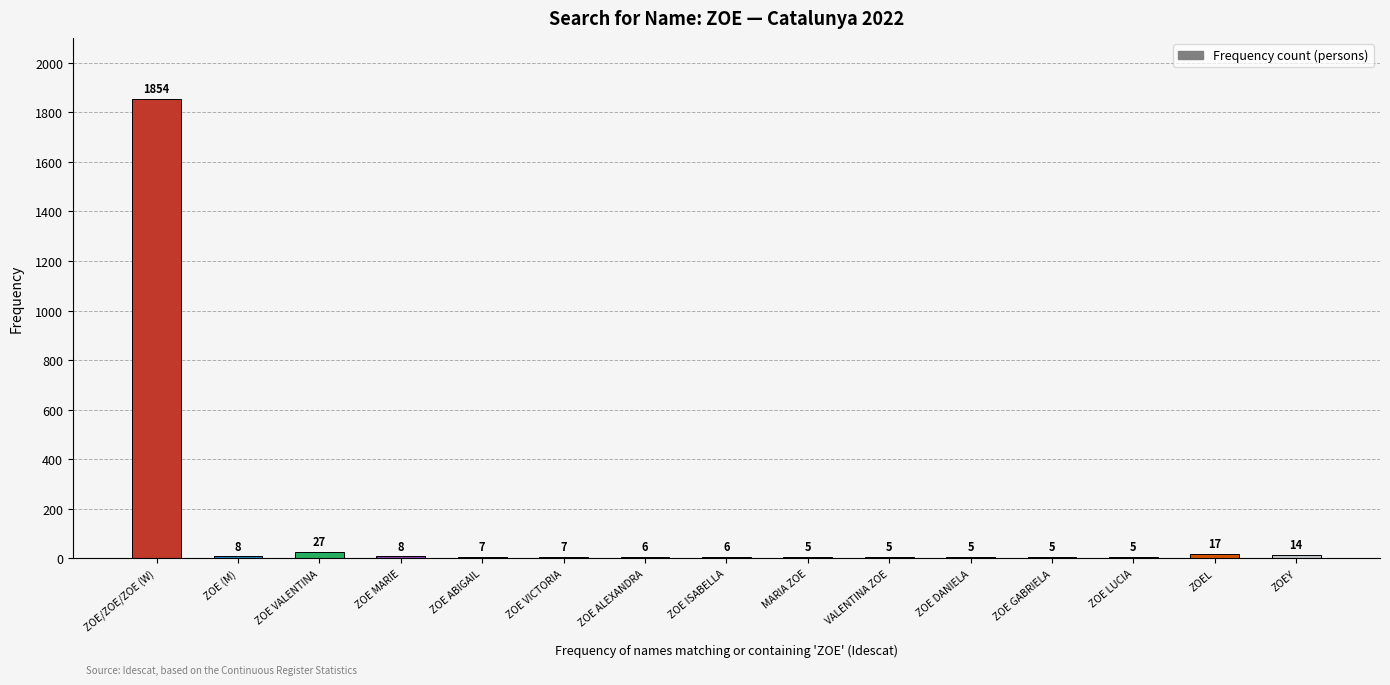

What is the sum of the values at ZOE DANIELA and ZOEY?

19